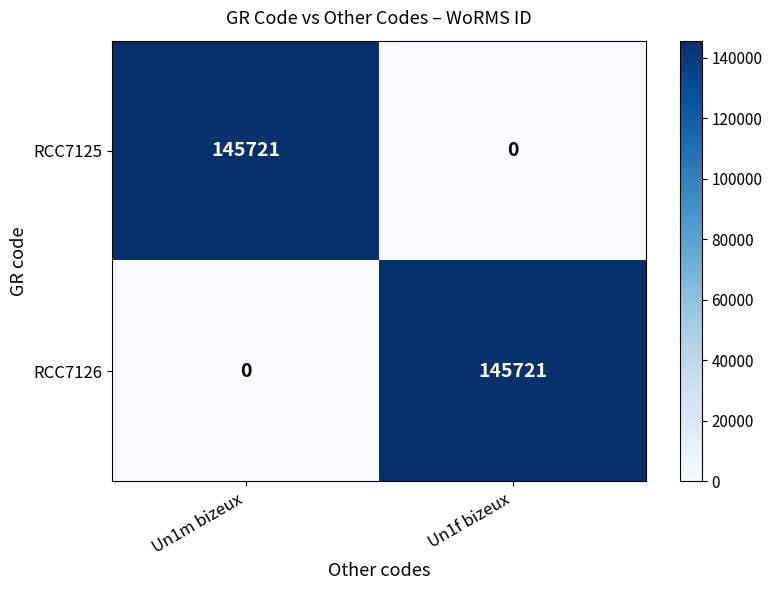

What is the sum of all RCC7125 values?

145721